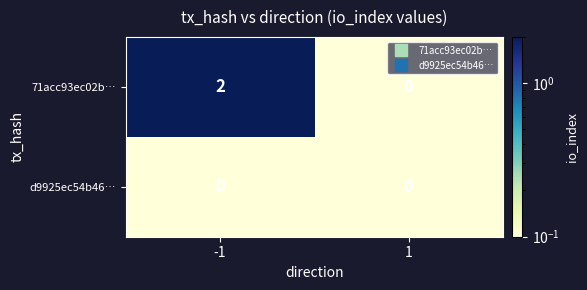

Is the value of d9925ec54b46… at 1 greater than the value of 71acc93ec02b… at -1?

No